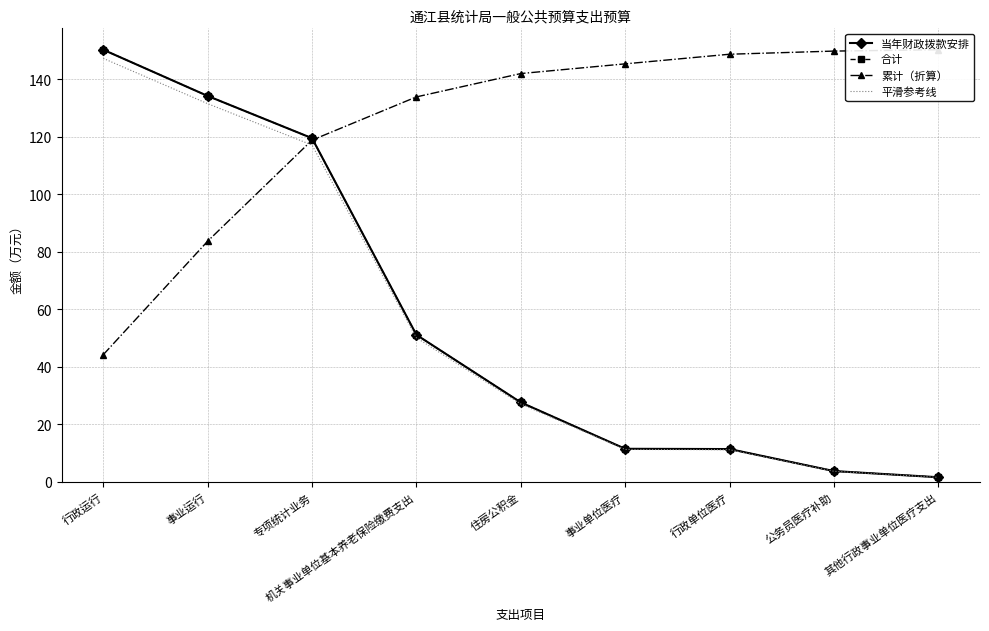

At which label does 当年财政拨款安排 first exceed 27?

行政运行